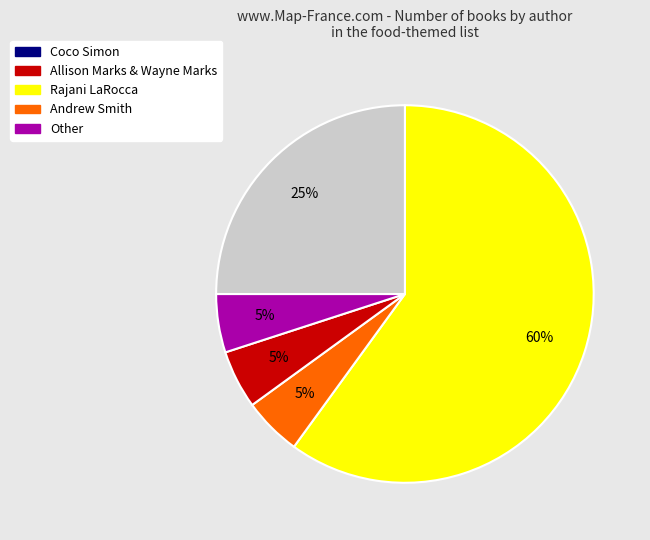

Is it true that Coco Simon is 66% of the pie?

False